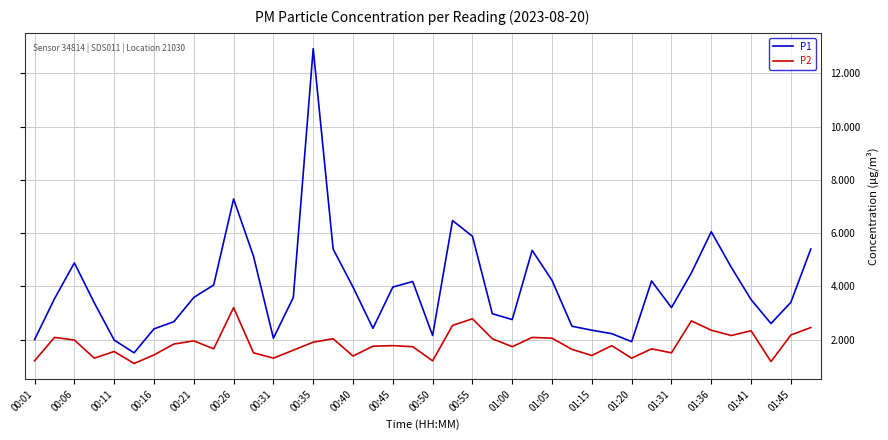

Which series has the largest total across all categories?

P1